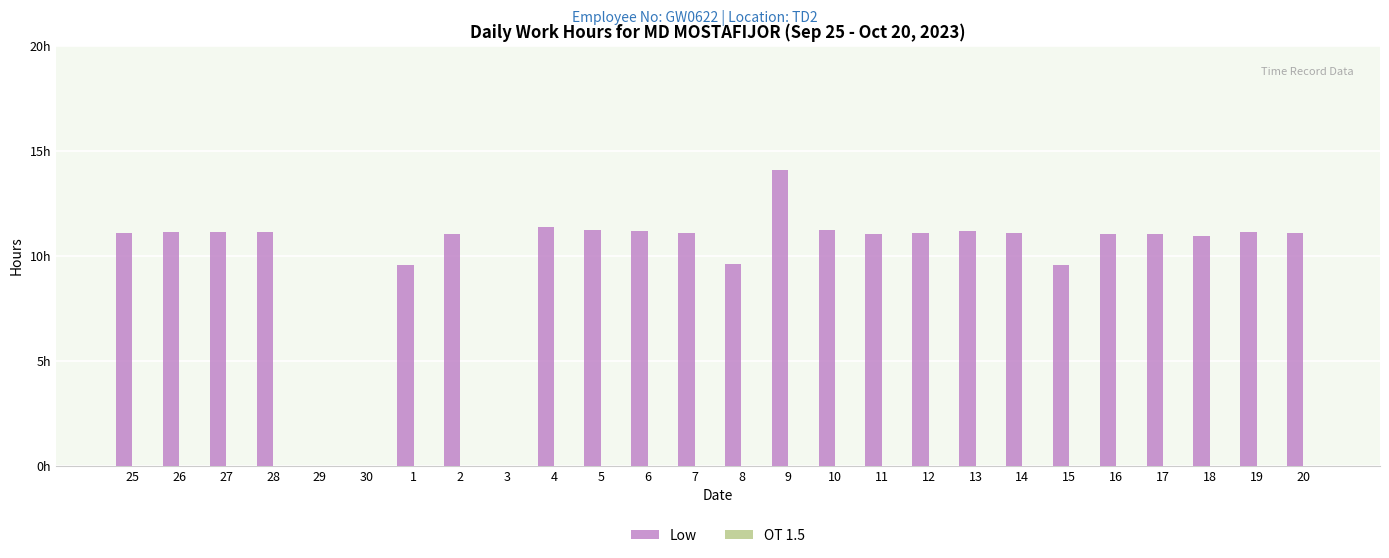

Reading left to right, what are all the values shown in this chart?

Low: 25=11.1	26=11.1	27=11.1	28=11.1	29=0.0	30=0.0	1=9.6	2=11.0	3=0.0	4=11.4	5=11.2	6=11.2	7=11.1	8=9.6	9=14.1	10=11.2	11=11.0	12=11.1	13=11.2	14=11.1	15=9.5	16=11.0	17=11.0	18=10.9	19=11.1	20=11.1
OT 1.5: 25=0.0	26=0.0	27=0.0	28=0.0	29=0.0	30=0.0	1=0.0	2=0.0	3=0.0	4=0.0	5=0.0	6=0.0	7=0.0	8=0.0	9=0.0	10=0.0	11=0.0	12=0.0	13=0.0	14=0.0	15=0.0	16=0.0	17=0.0	18=0.0	19=0.0	20=0.0